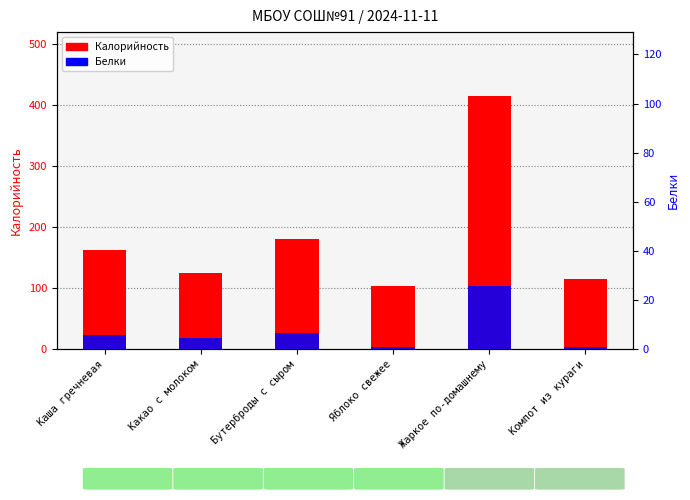

Reading left to right, what are all the values shown in this chart?

Калорийность: Каша гречневая=162.0	Какао с молоком=125.1	Бутерброды с сыром=180.0	Яблоко свежее=103.6	Жаркое по-домашнему=415.2	Компот из кураги=114.8
Белки: Каша гречневая=5.7	Какао с молоком=4.6	Бутерброды с сыром=6.7	Яблоко свежее=0.9	Жаркое по-домашнему=25.8	Компот из кураги=1.0